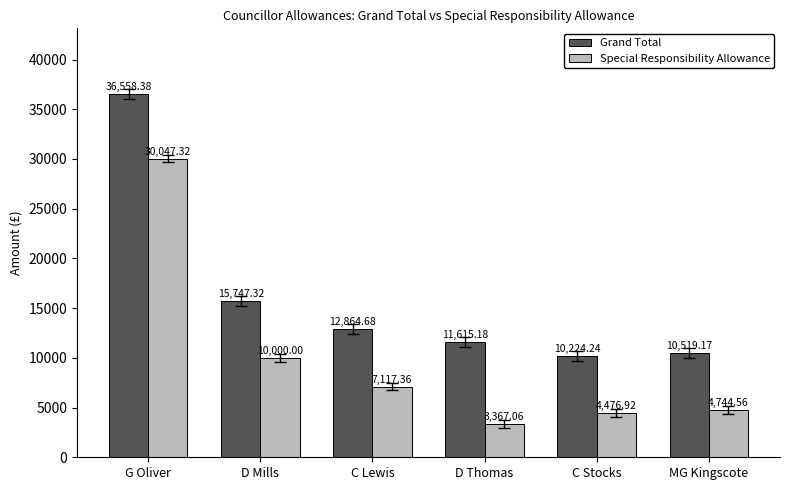

What is the difference between the maximum and minimum values in the Grand Total series?

26334.1